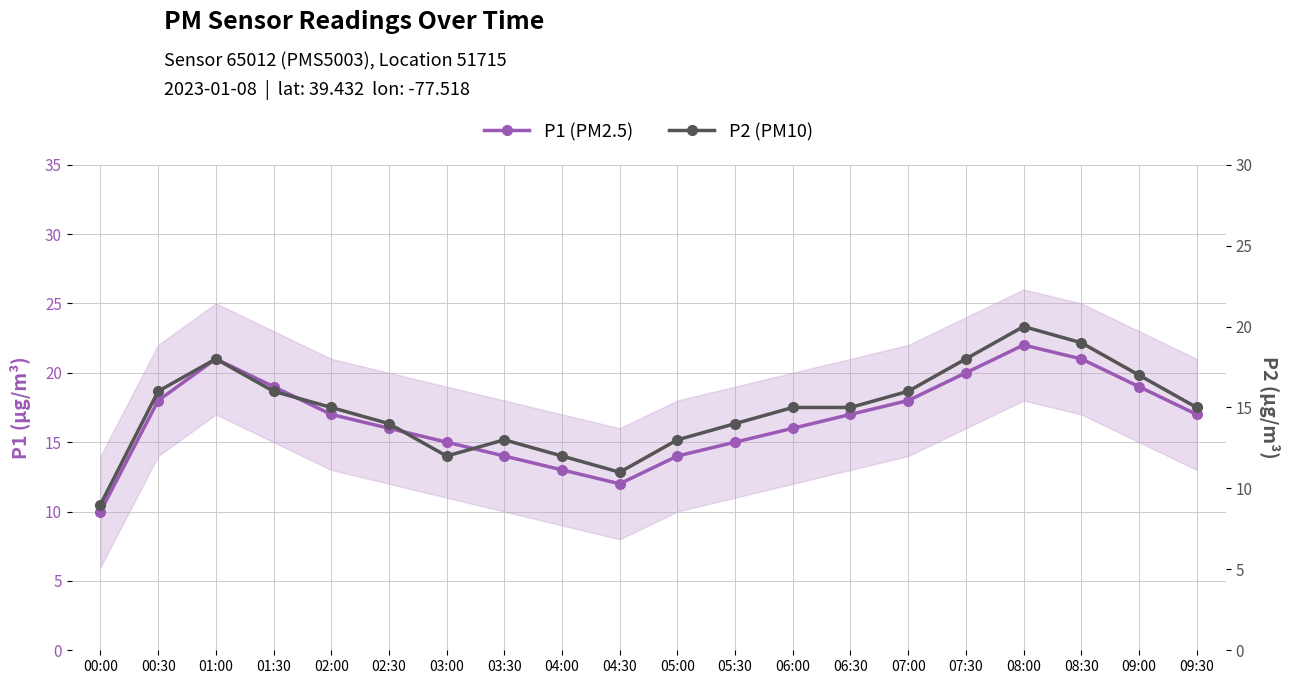

What is the difference between the maximum and second lowest values in the P1 (PM2.5) series?

10